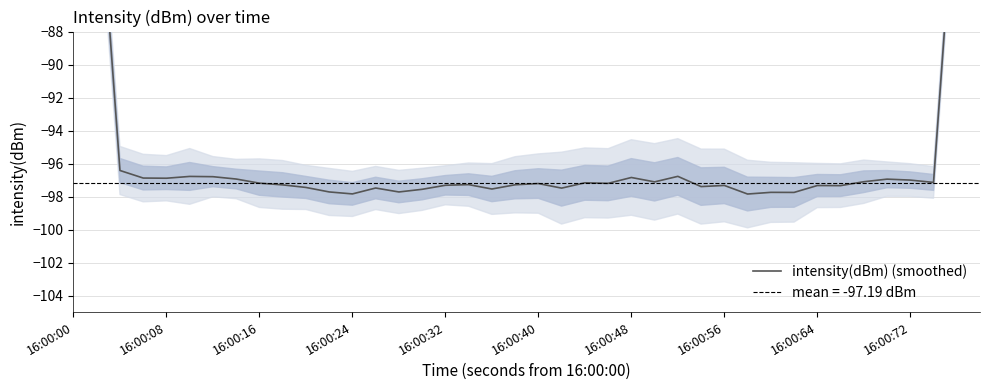

Which label corresponds to the largest value in the chart?

16:00:00